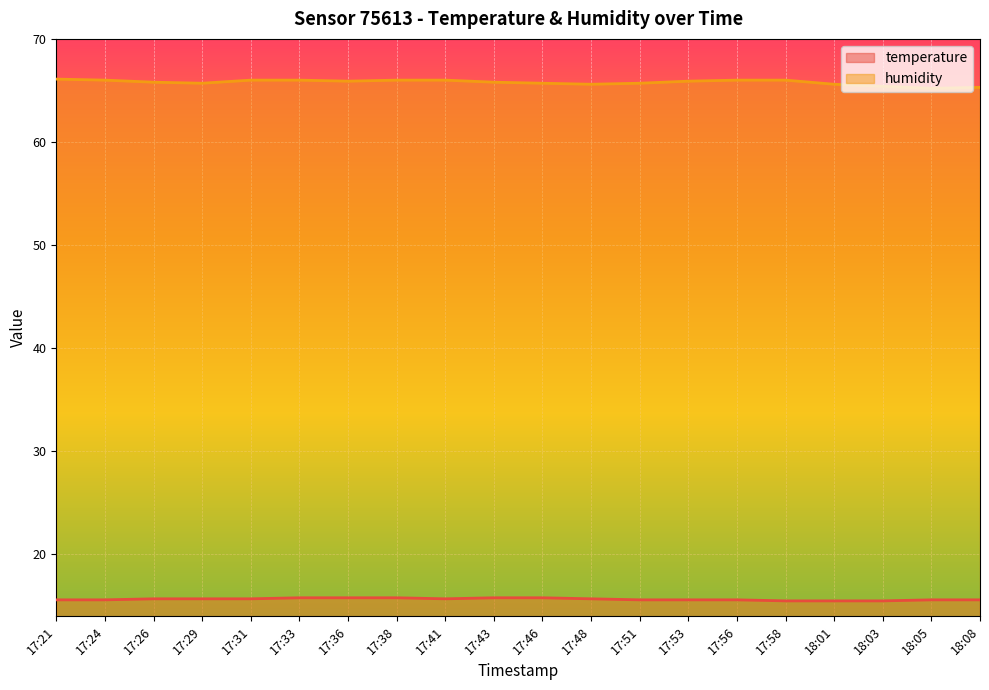

At which category does humidity reach its first local valley?

17:29